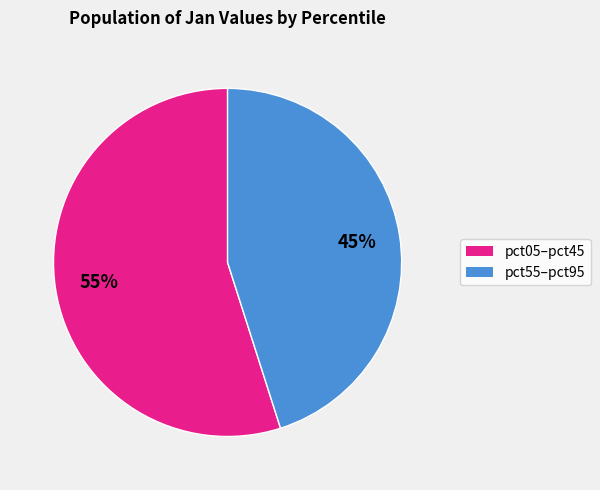

To the nearest percent, what is the average slice percentage?

50%